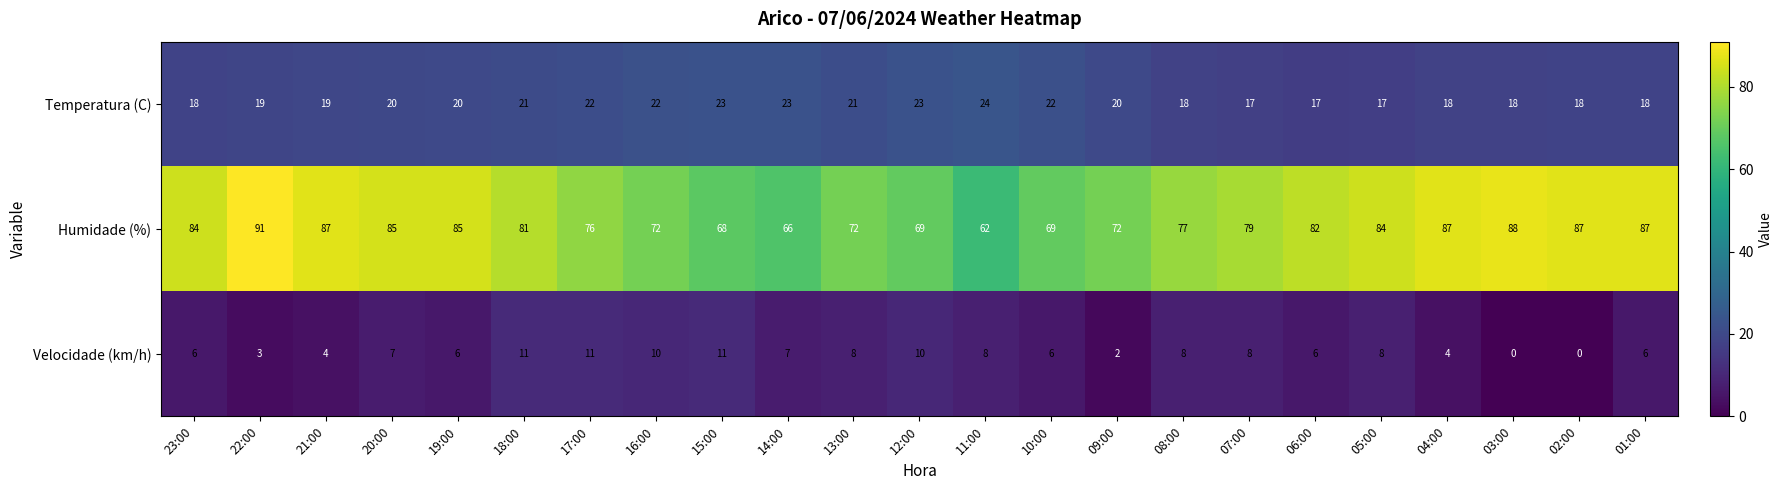

Between 14:00 and 09:00, which series saw the biggest shift?

Humidade (%)